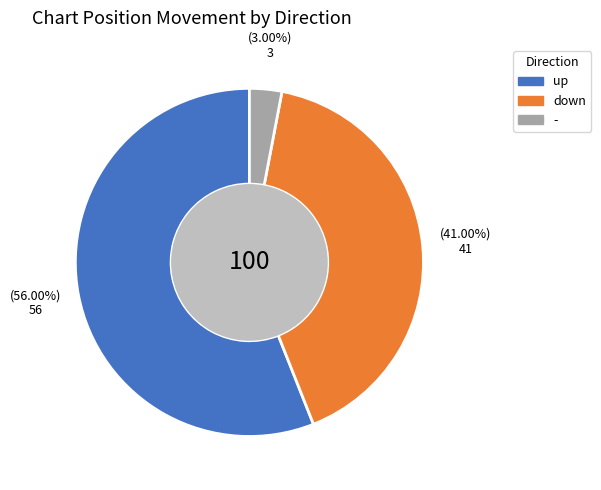

Rank the categories by value from highest to lowest.

up, down, -